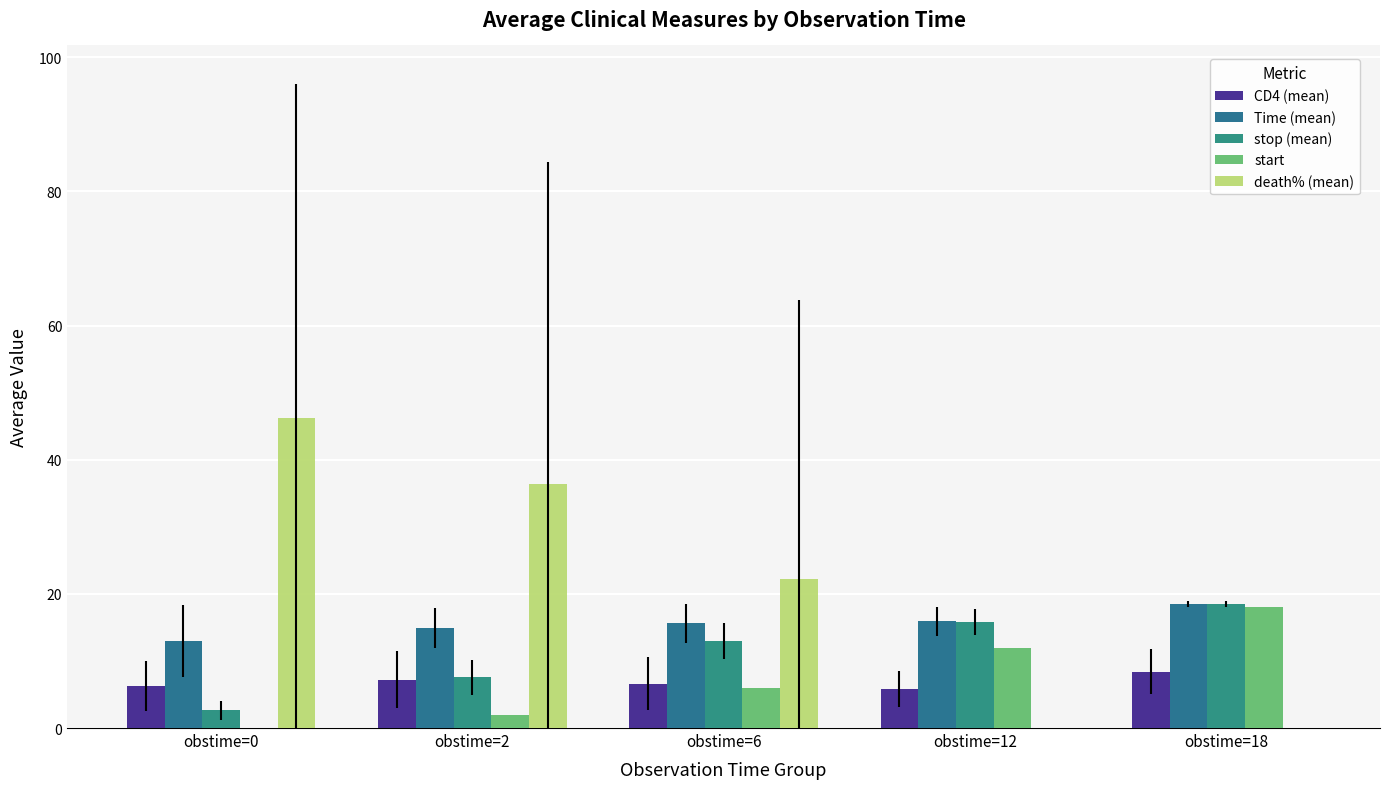

What are all the series names shown in the legend?

CD4 (mean), Time (mean), stop (mean), start, death% (mean)